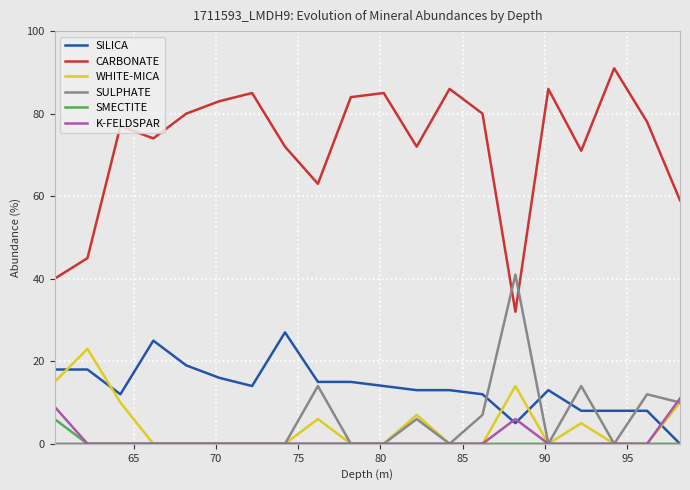

Which series has the largest total across all categories?

CARBONATE